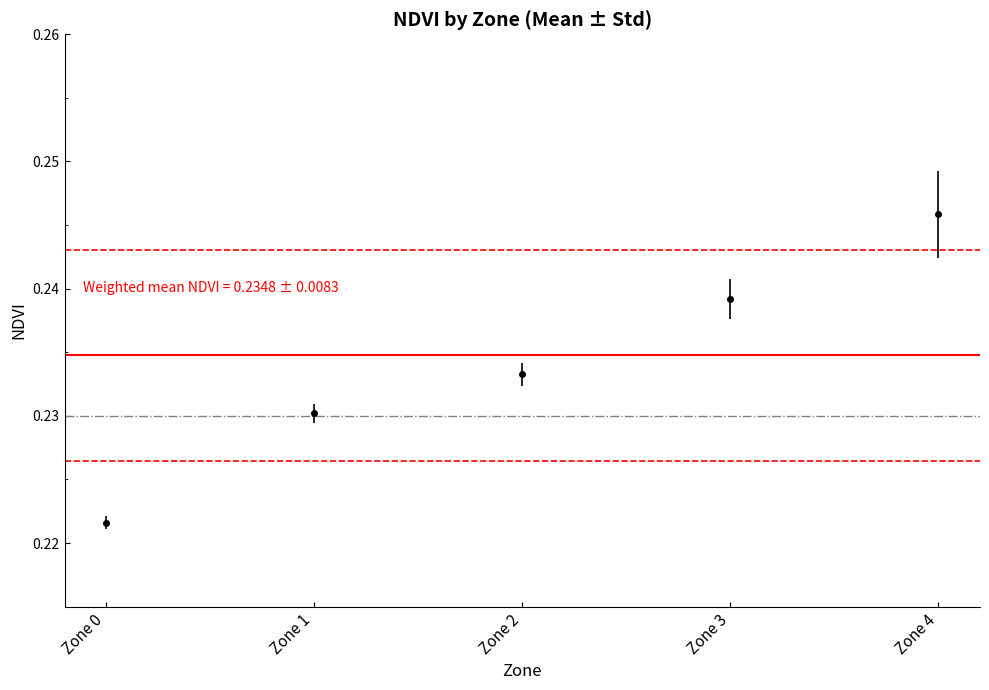

Reading right to left, extract all data points from this chart.

0.2	0.2	0.2	0.2	0.2